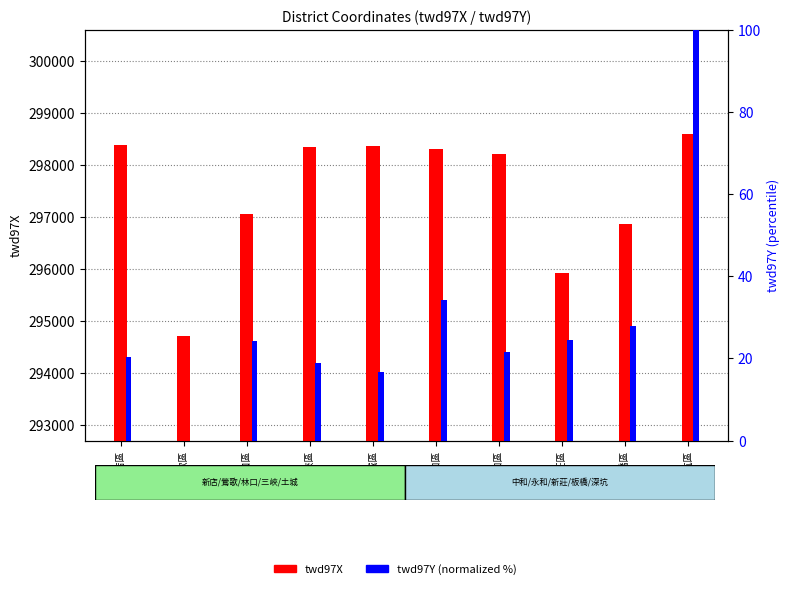

What position from the right is 土城區?

6